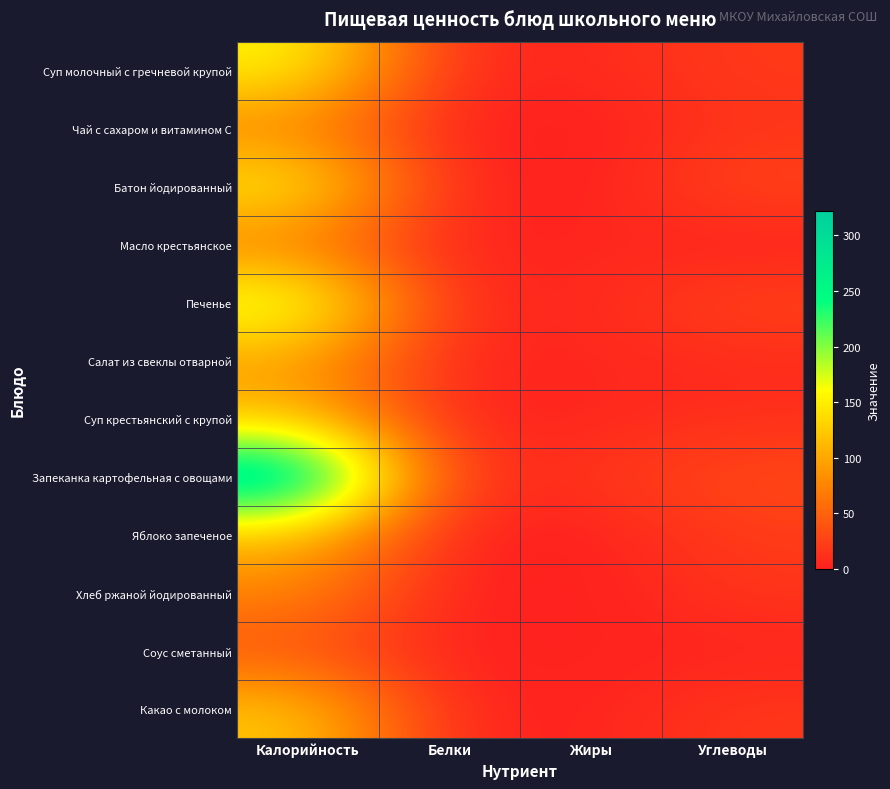

Which has a higher value, Белки or Жиры?

Жиры